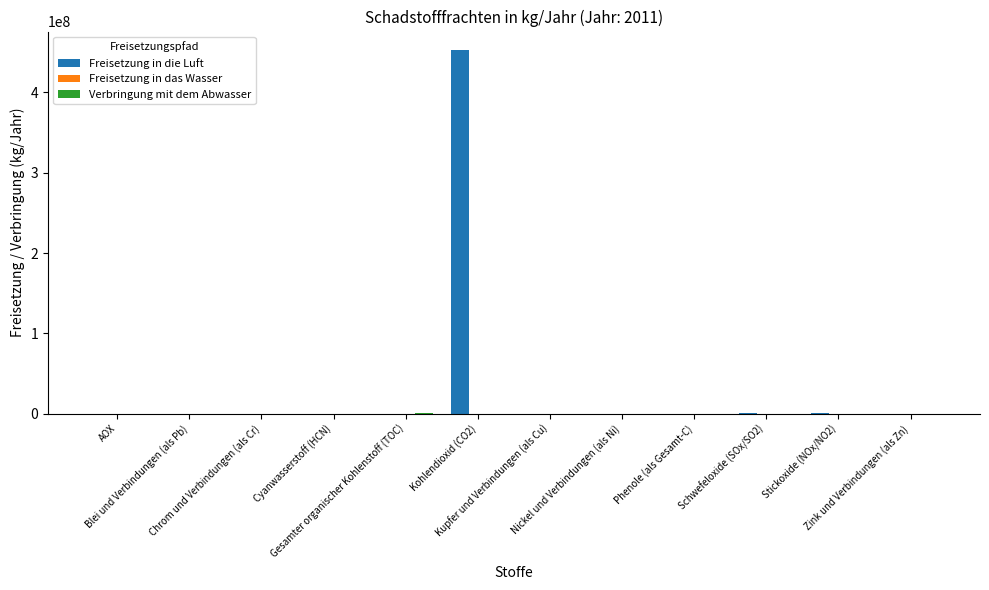

At which label does Freisetzung in die Luft reach its peak?

Kohlendioxid (CO2)